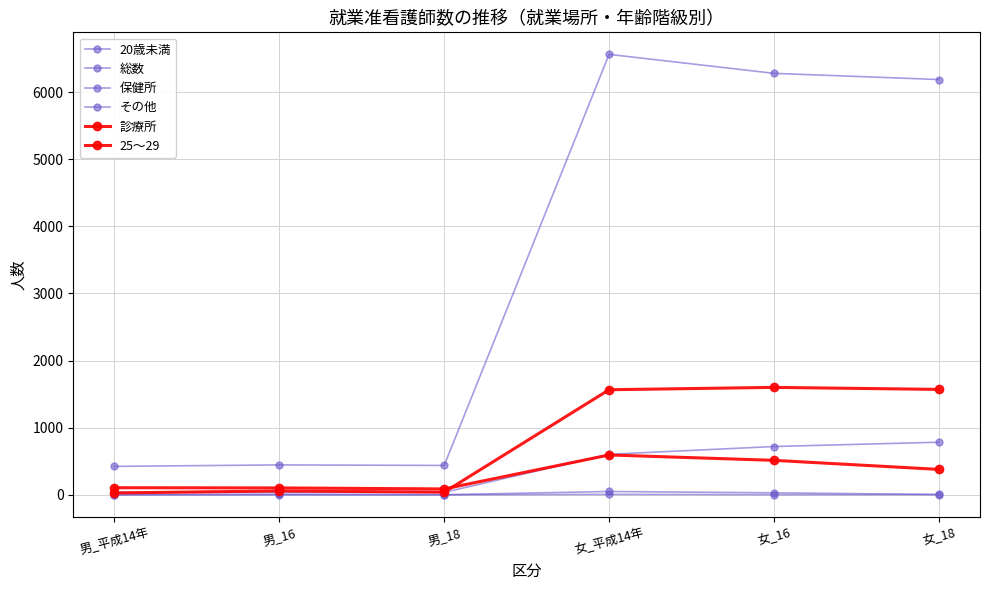

What is the label of the 4th point from the left?

女_平成14年